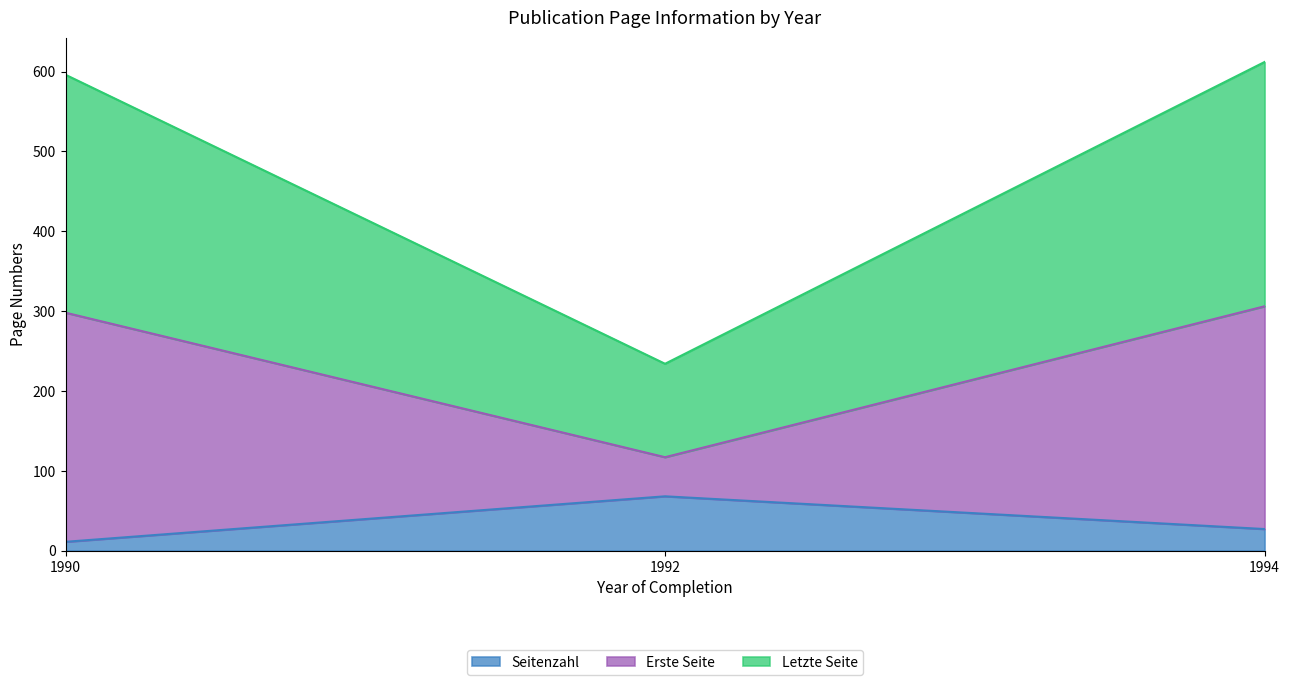

The value of Erste Seite at 1992 is 171. True or false?

False